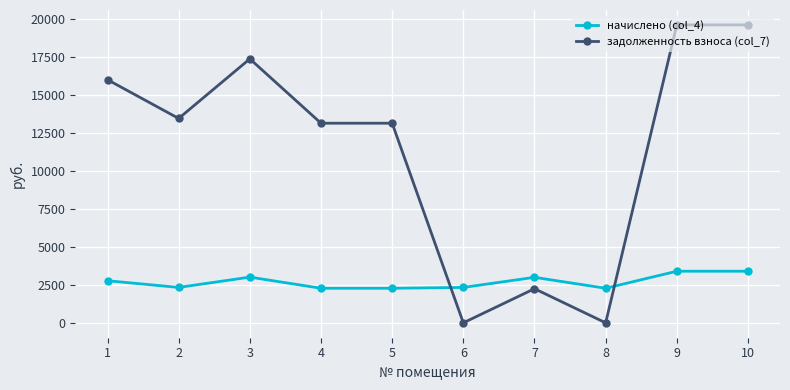

Is this an area chart (filled region under the line)?

No